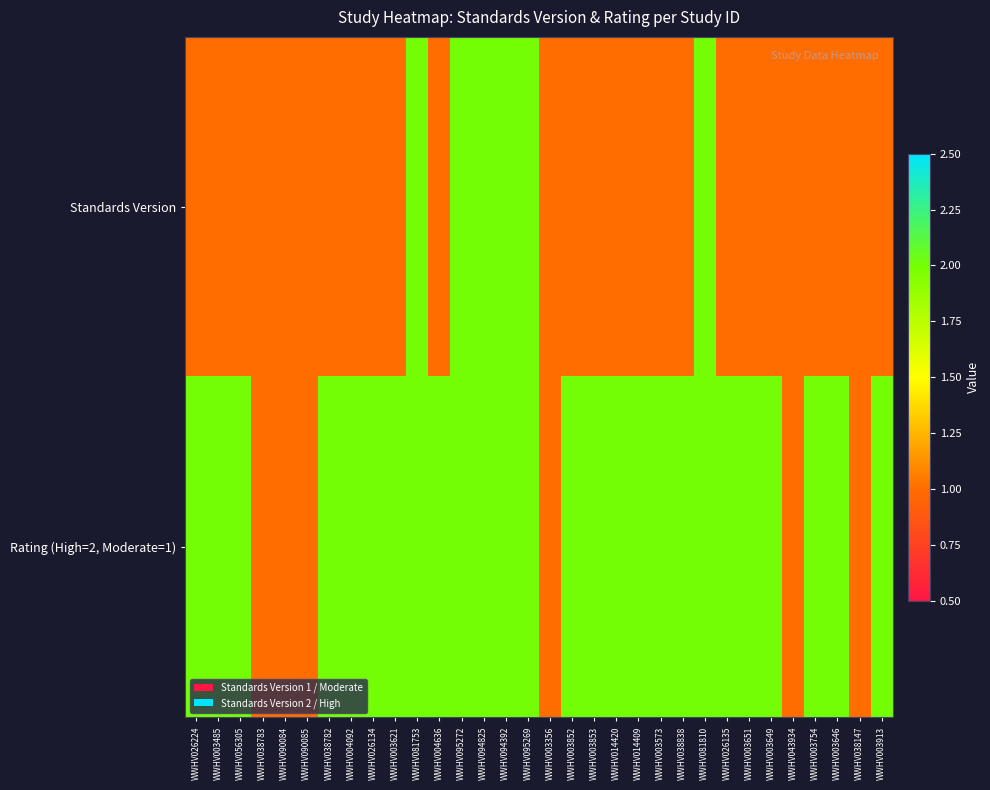

At which category is the sum across all series the highest?

WWHV081753